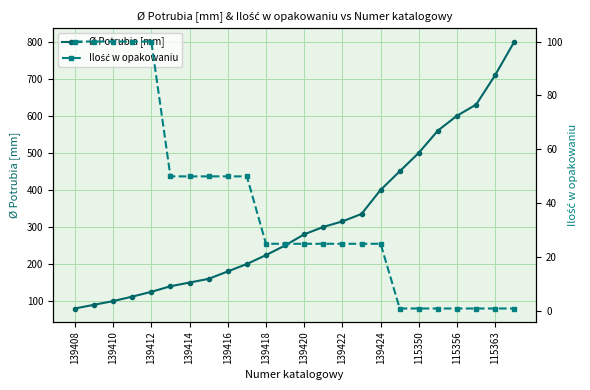

Reading right to left, list all the values displayed in this chart.

Ø Potrubia [mm]: 800	710	630	600	560	500	450	400	335	315	300	280	250	224	200	180	160	150	140	125	112	100	90	80
Ilość w opakowaniu: 1	1	1	1	1	1	1	25	25	25	25	25	25	25	50	50	50	50	50	100	100	100	100	100